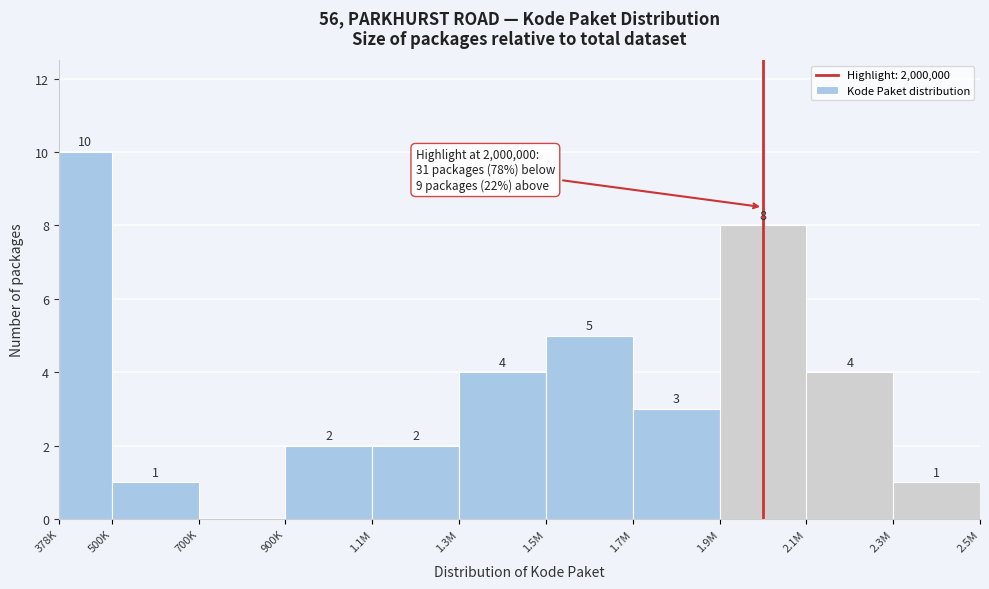

Reading left to right, what are all the values shown in this chart?

378K=10	500K=1	700K=0	900K=2	1.1M=2	1.3M=4	1.5M=5	1.7M=3	1.9M=8	2.1M=4	2.3M=1